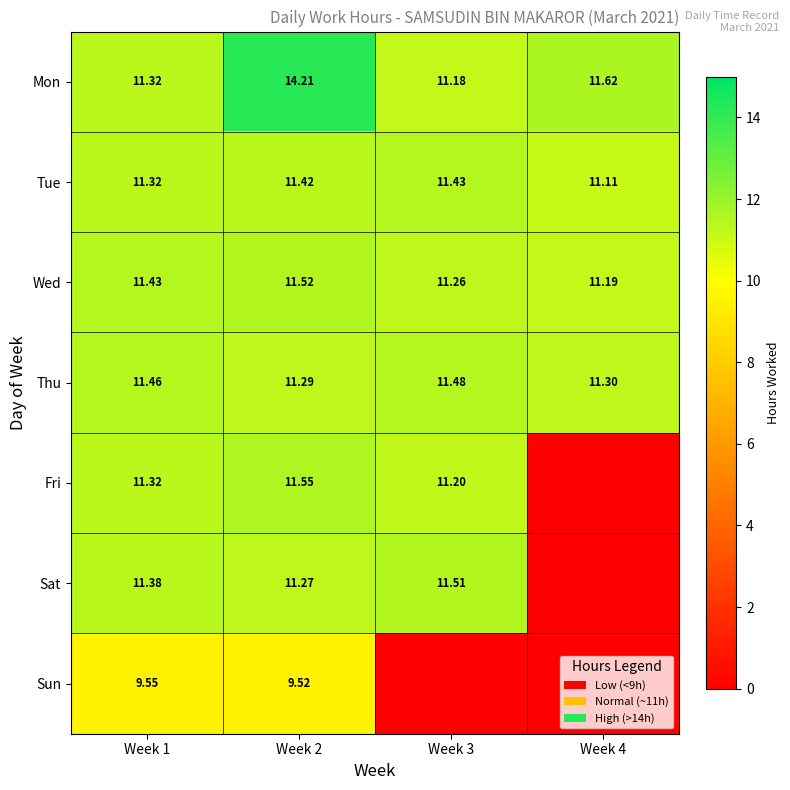

True or false: Sun has a value of 14.0 at Week 1.

False